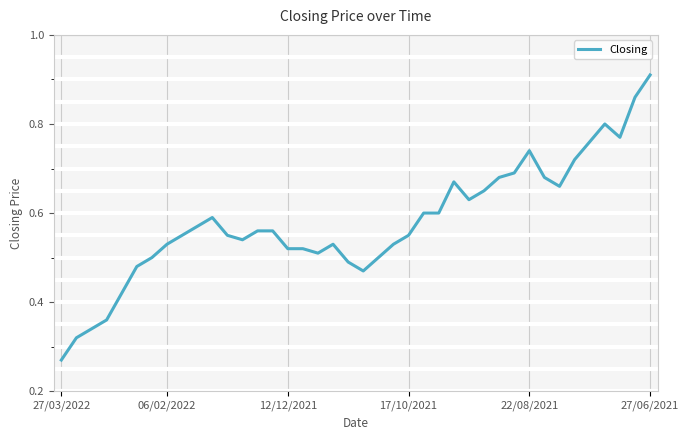

How many lines are shown in the chart?

1